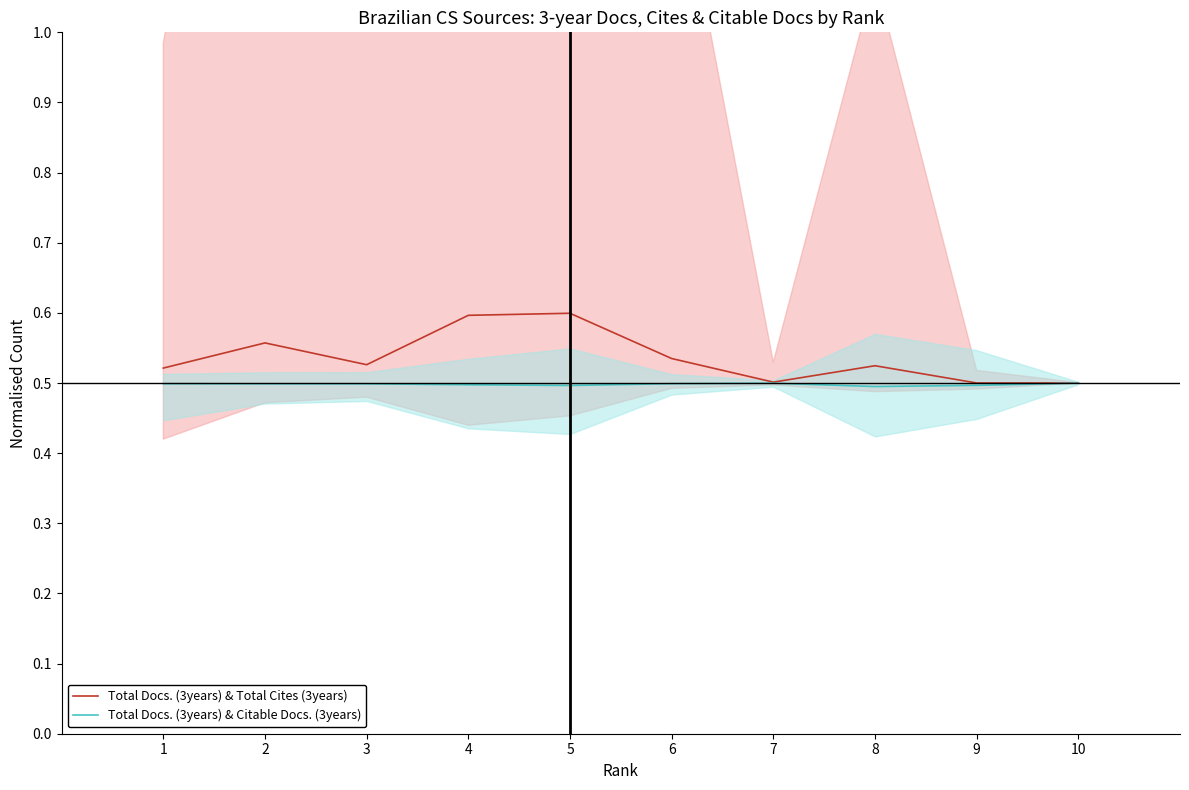

Where is the first local minimum for Total Docs. (3years) & Total Cites (3years)?

3